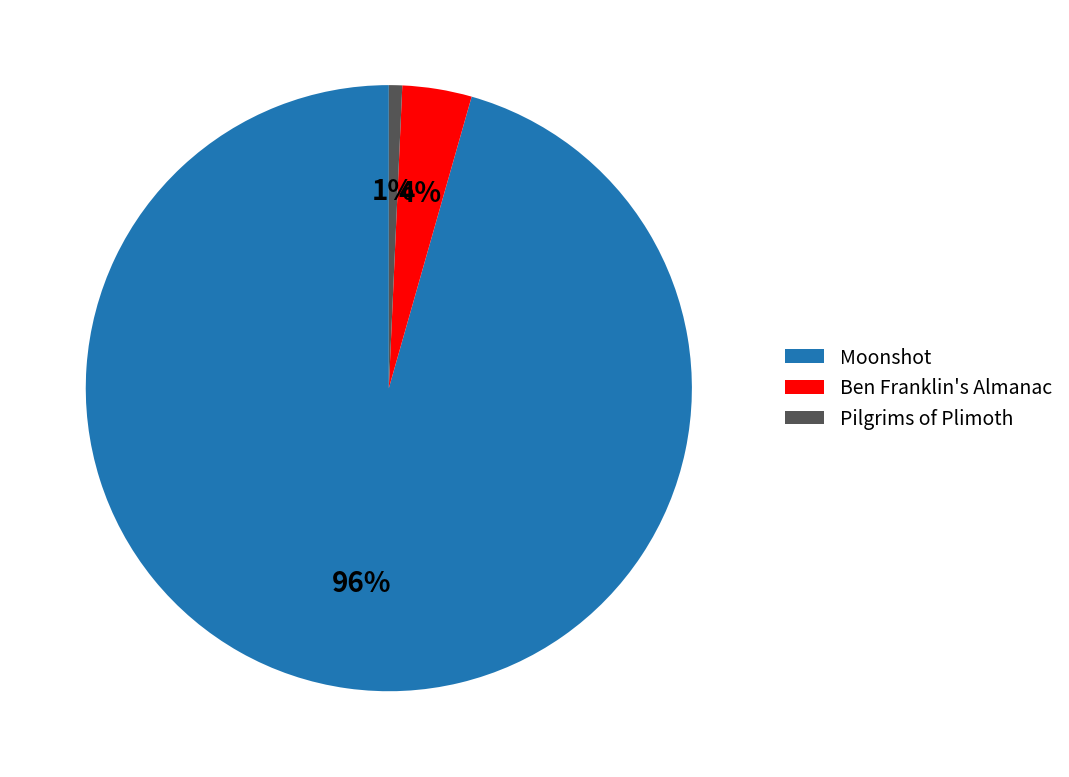

Is it true that Moonshot is 87% of the pie?

False